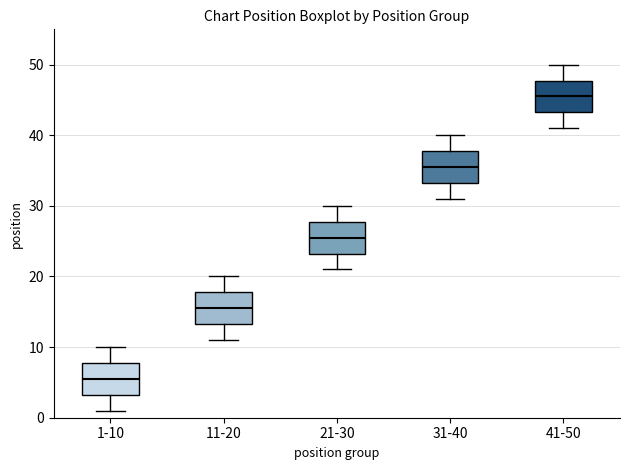

Where does the median line of the box for 41-50 sit on the y-axis? The values are not printed on the chart, so give them approximately, as read against the axis.

46